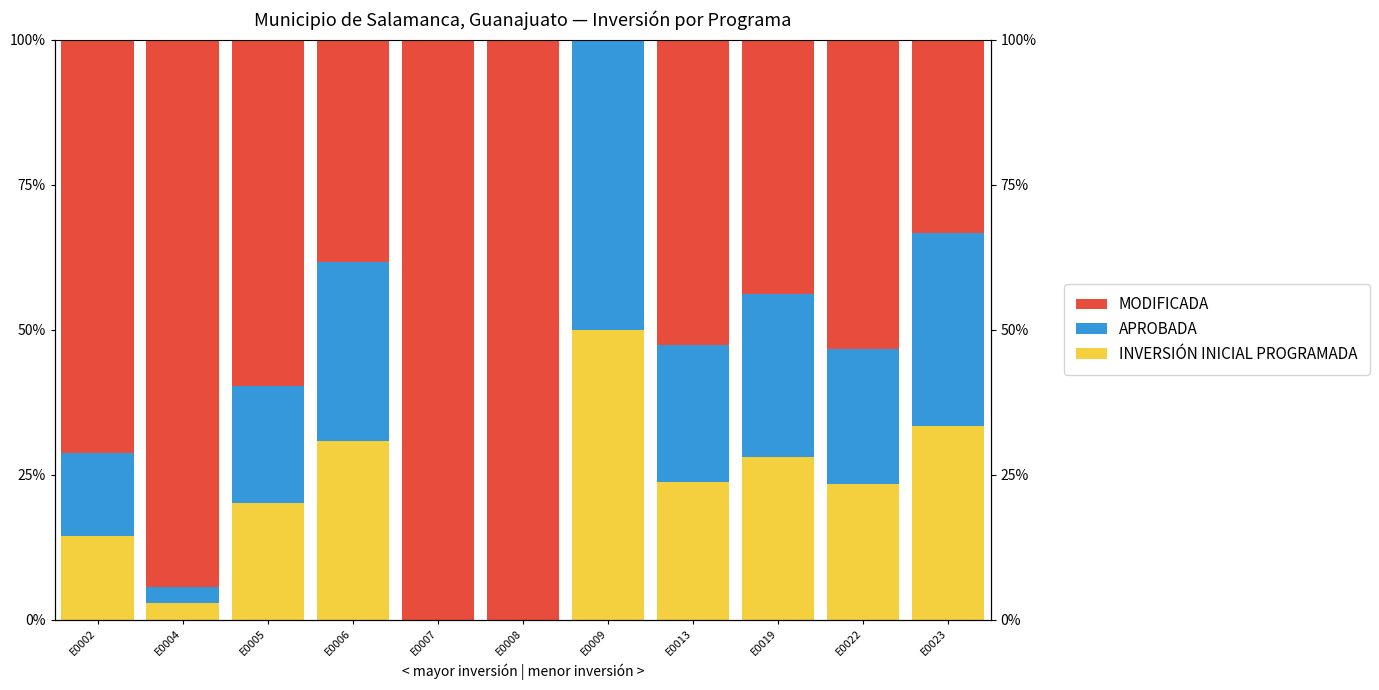

What is the approximate value of INVERSIÓN INICIAL PROGRAMADA at E0023?

33.3